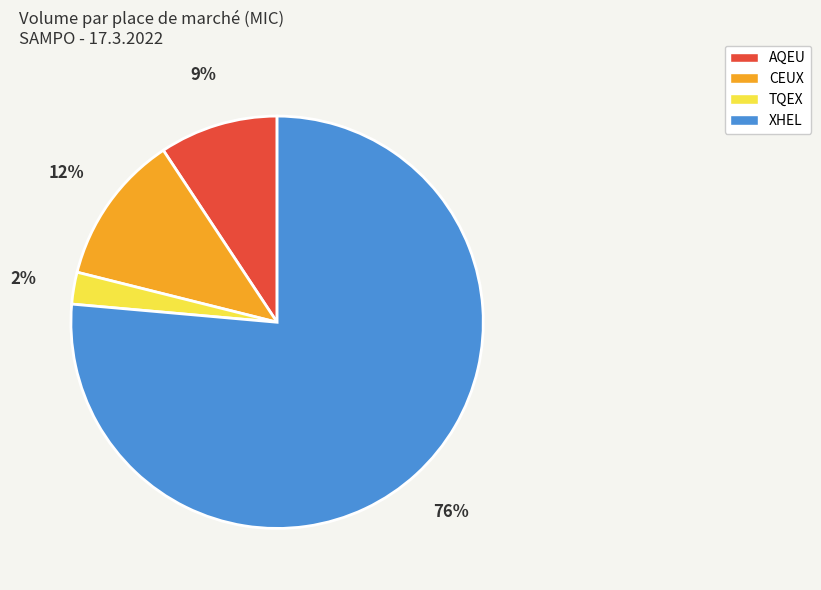

Is it true that TQEX is 2% of the pie?

True